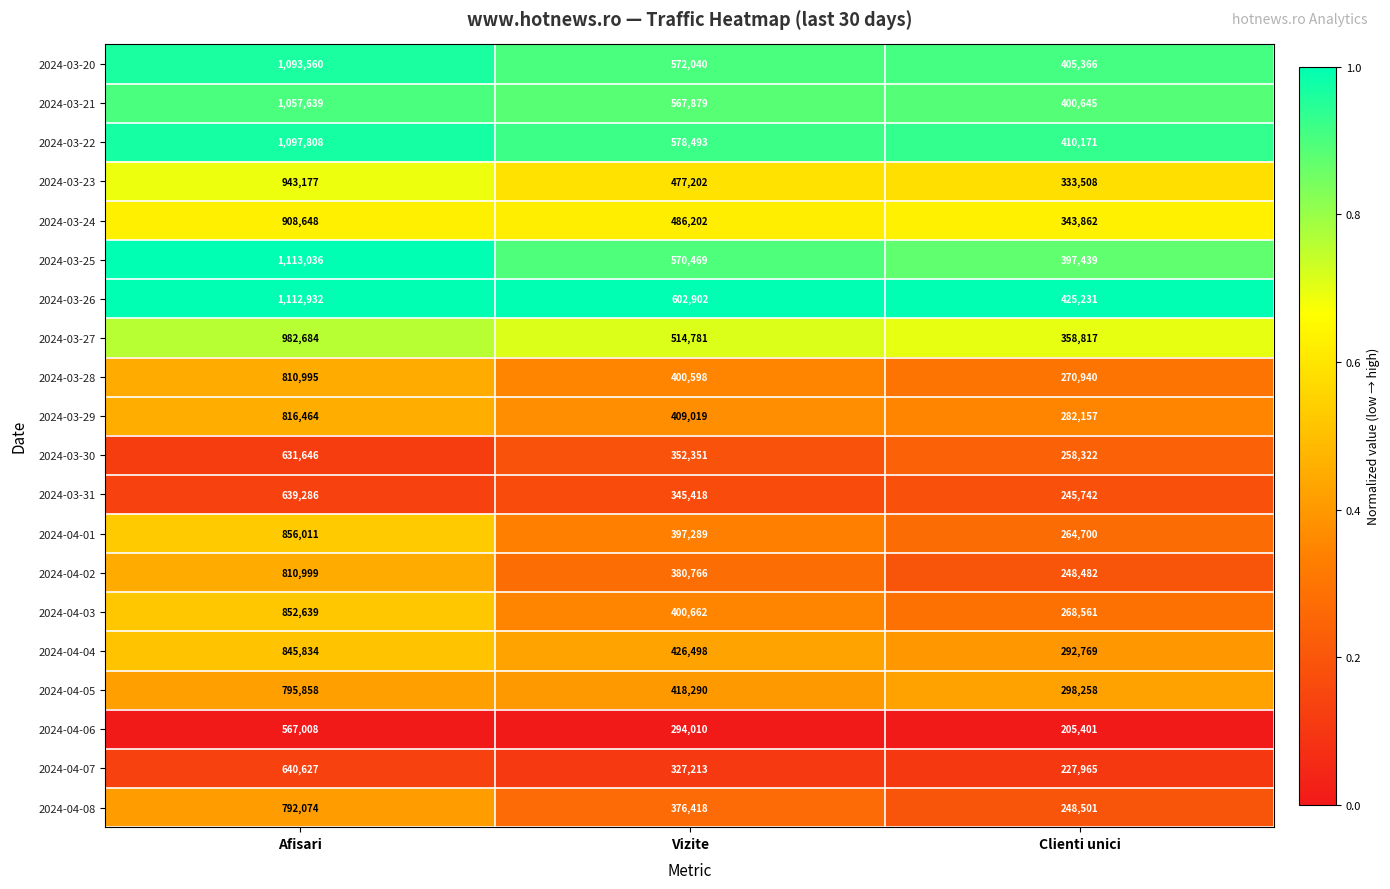

What is the approximate value of 2024-04-05 at Vizite, to the nearest 50?

418300